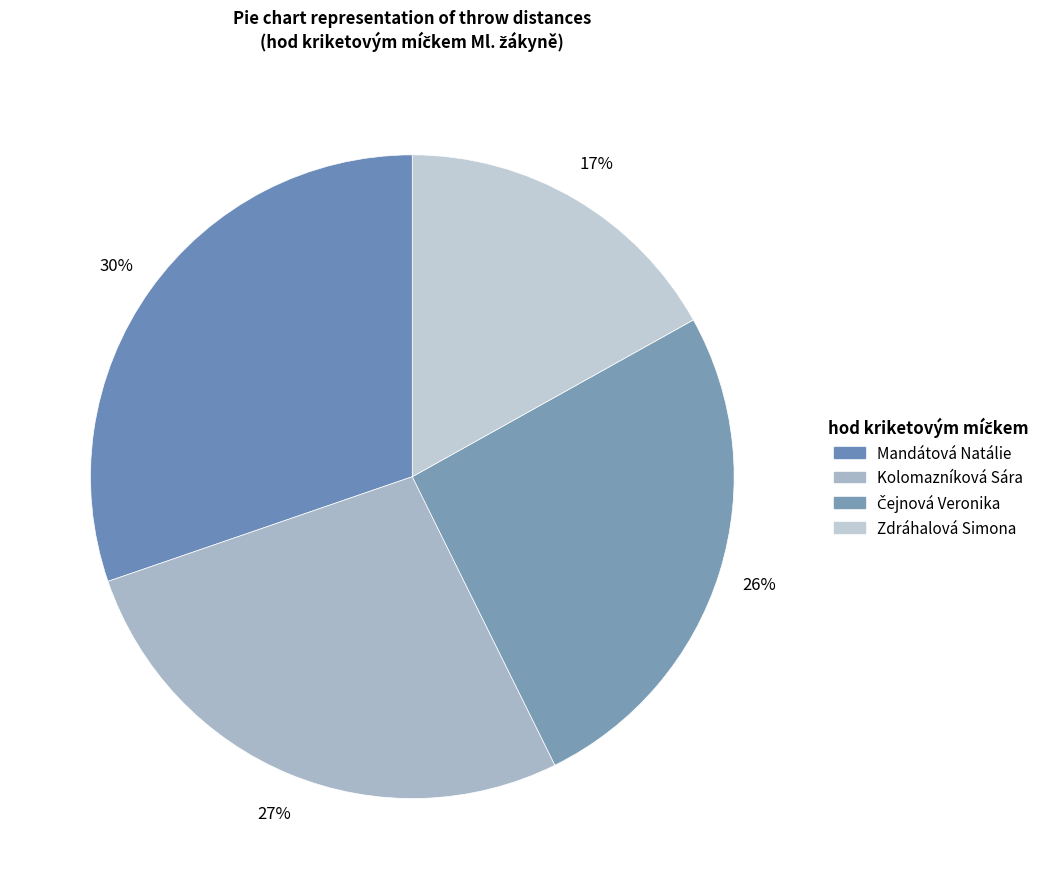

Which category has the smallest portion of the pie?

Zdráhalová Simona